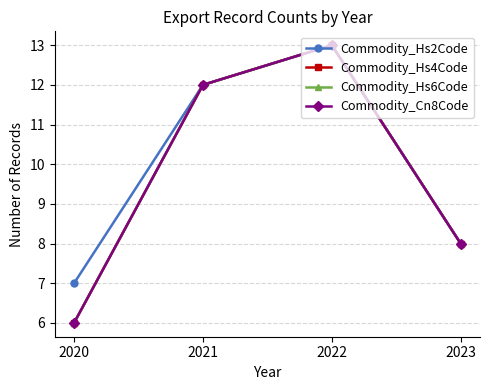

How many data points in Commodity_Hs4Code are above 12?

1